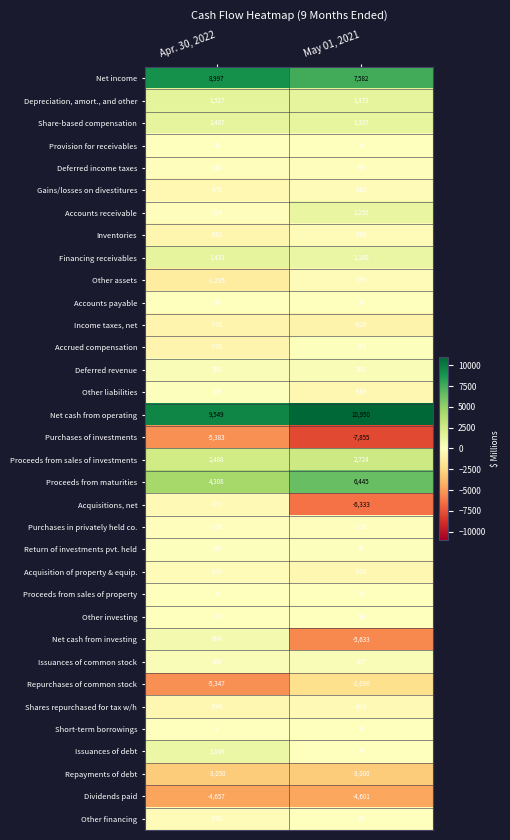

How many series are shown in this chart?

34